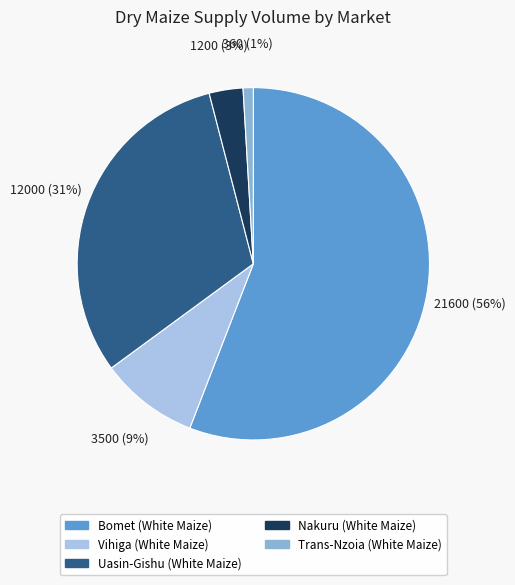

To the nearest percent, what portion does Vihiga (White Maize) represent?

9%